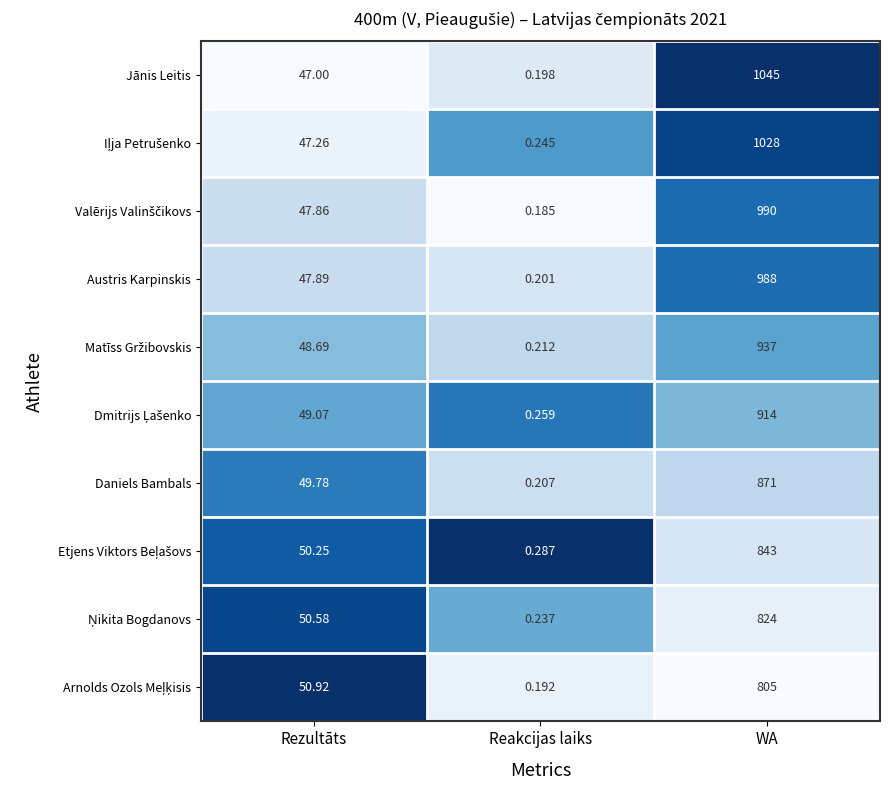

Rank the categories by Jānis Leitis value from lowest to highest.

Reakcijas laiks, Rezultāts, WA